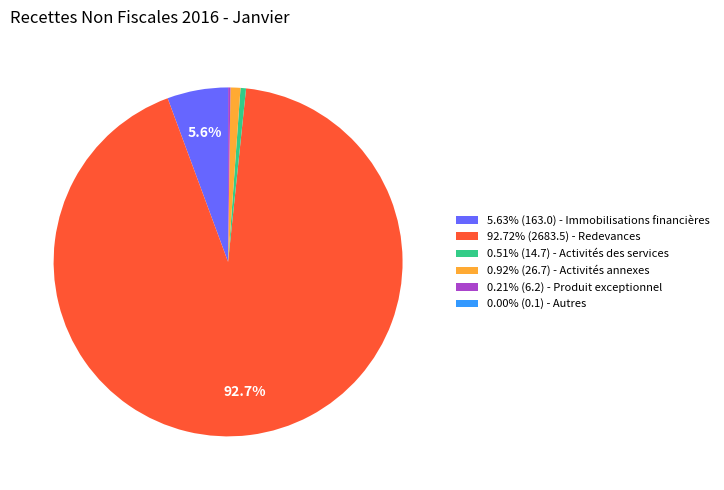

To the nearest percent, what is the average slice percentage?

17%